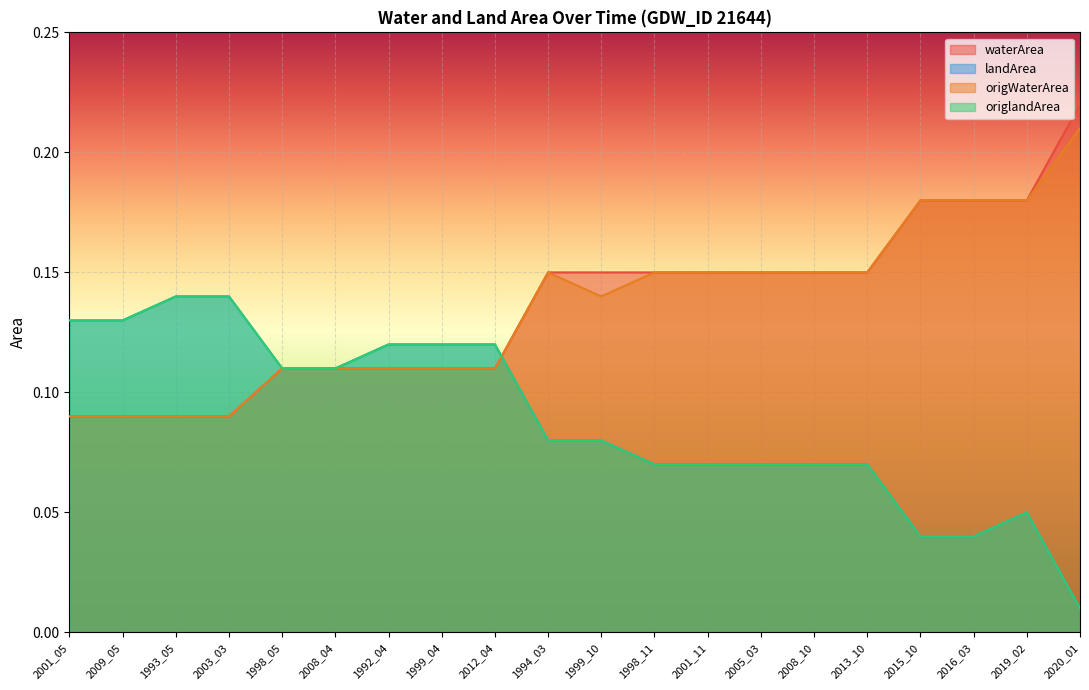

Which series has the widest spread of values?

waterArea